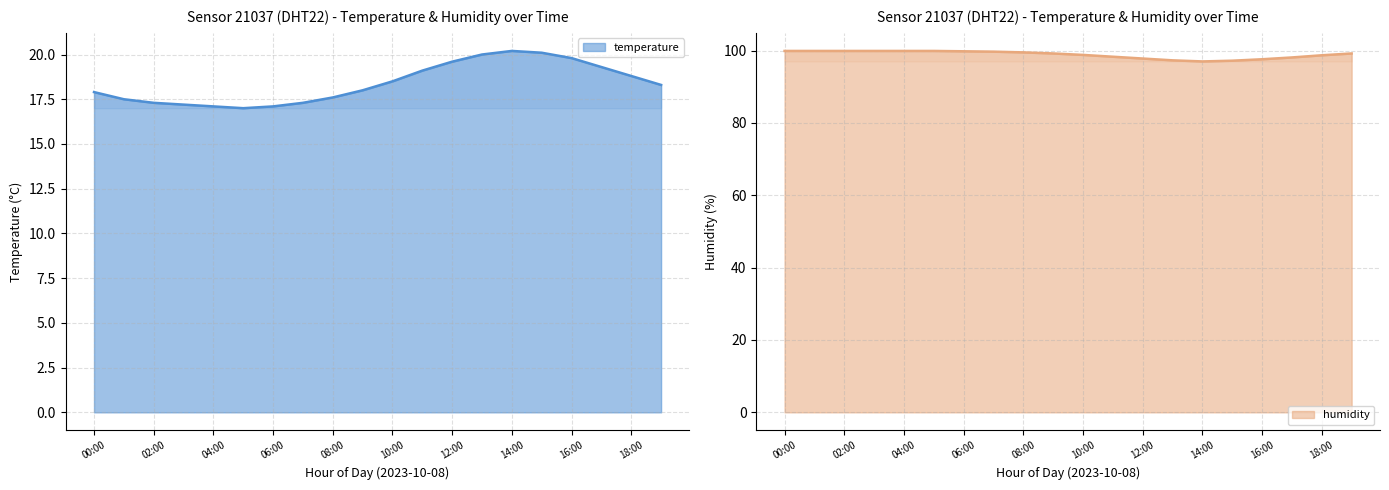

How many lines are shown in the chart?

2